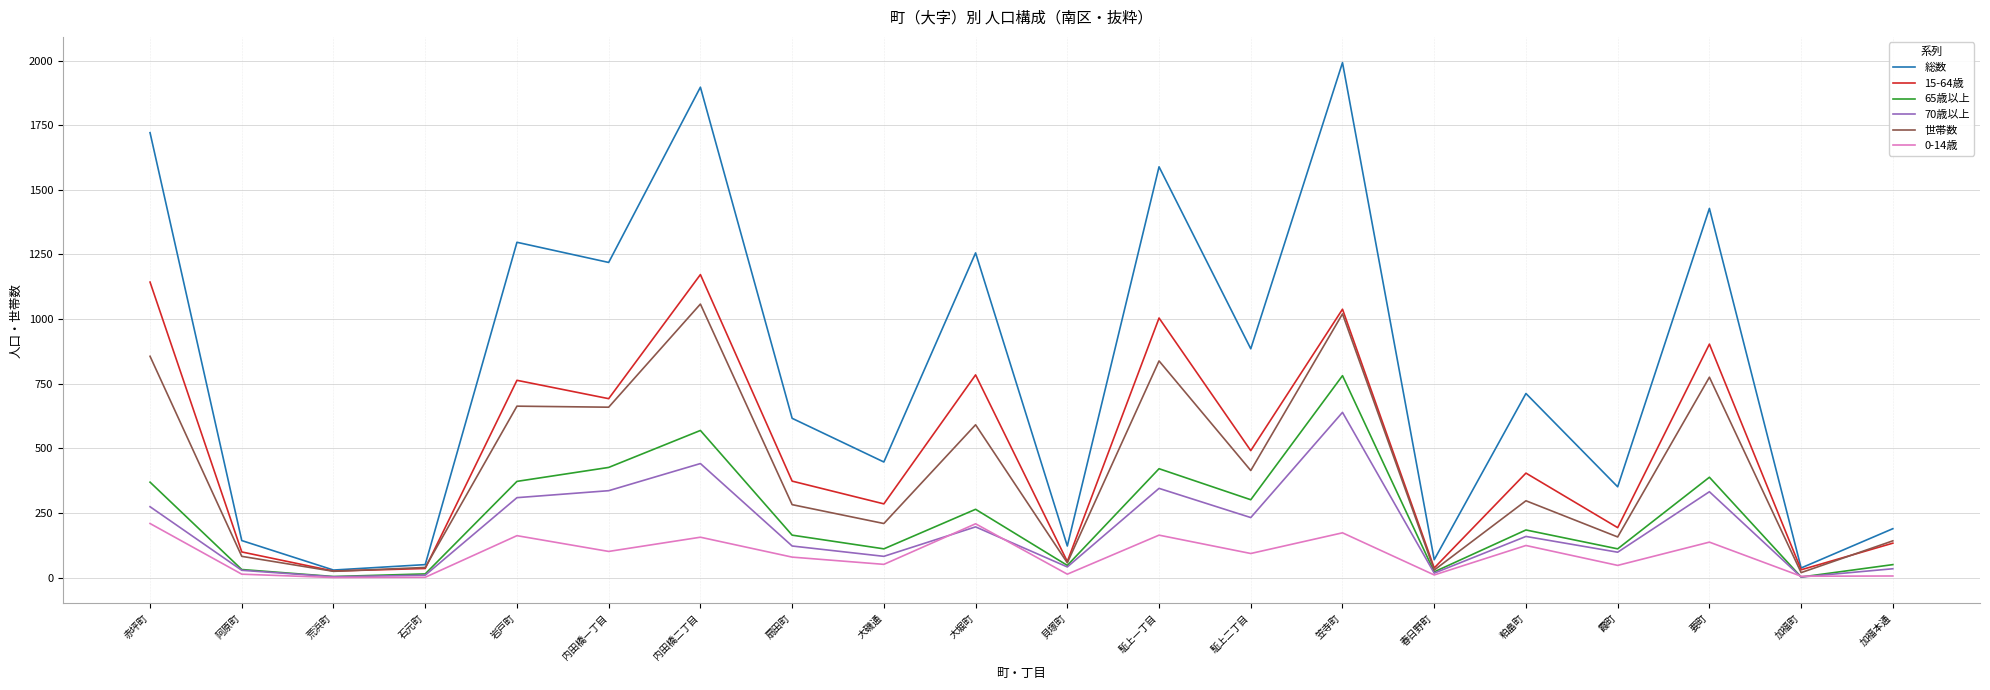

Is it true that 0-14歳 equals 162 at 岩戸町?

True